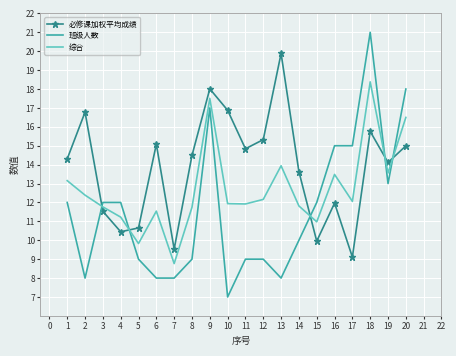

Which series ends up on top after the final intersection of 班级人数 and 综合?

班级人数